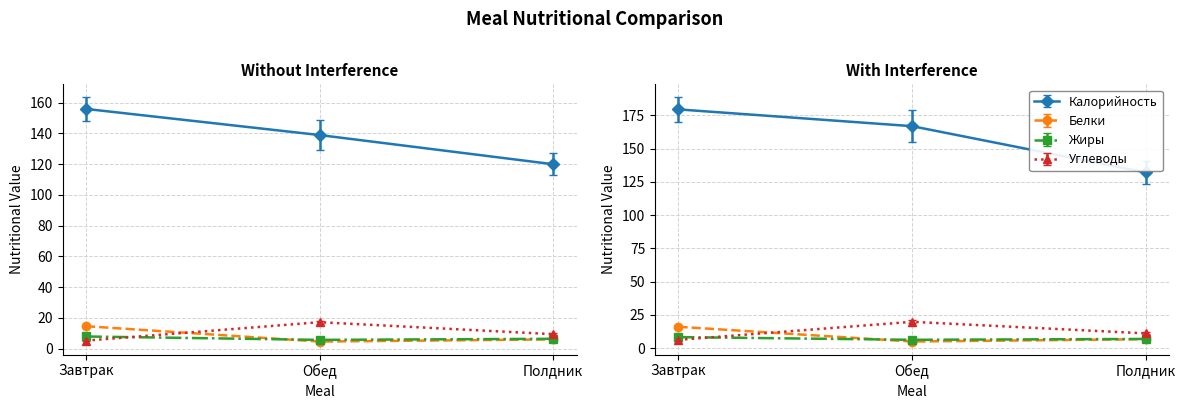

Where is Калорийность nearest to the value 138?

Обед